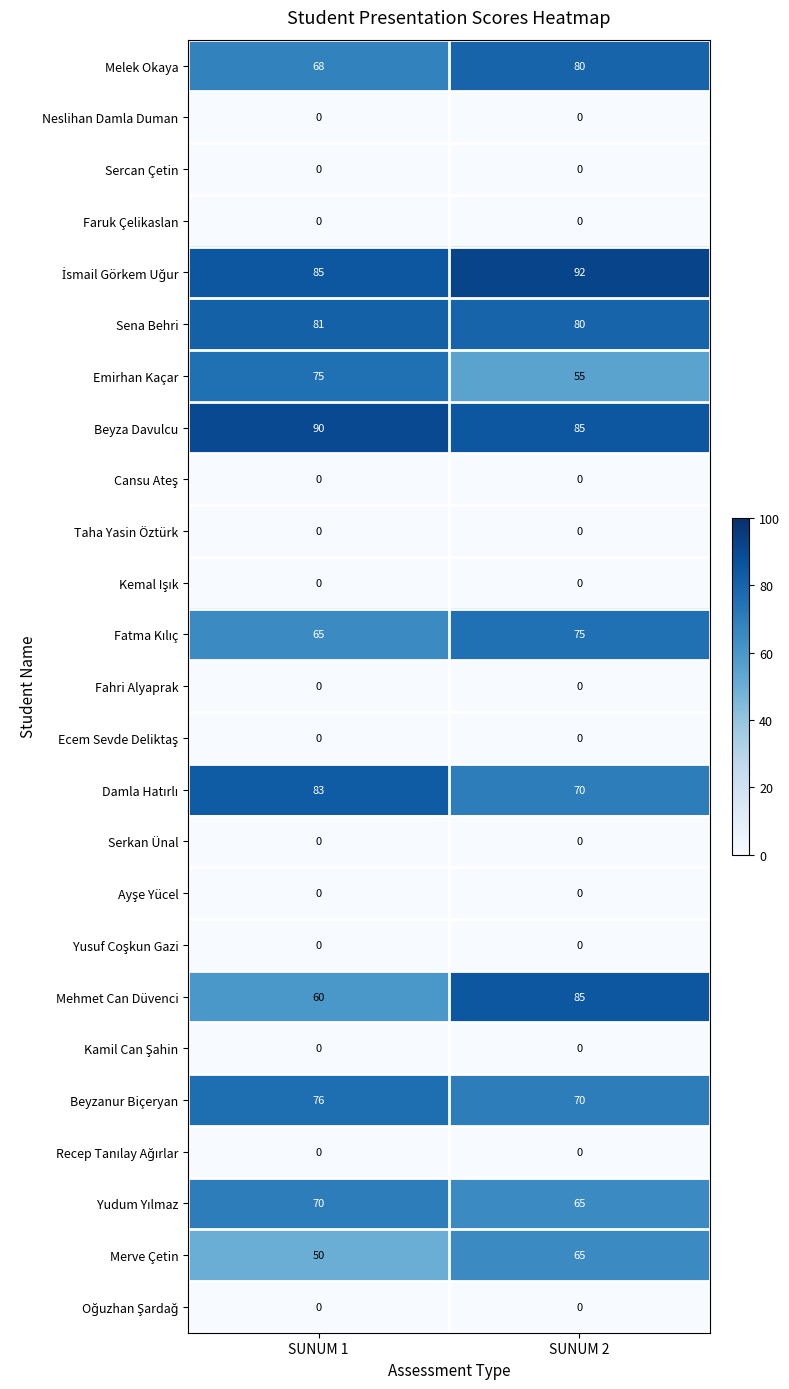

What is the spread (max minus min) of values at SUNUM 2?

92